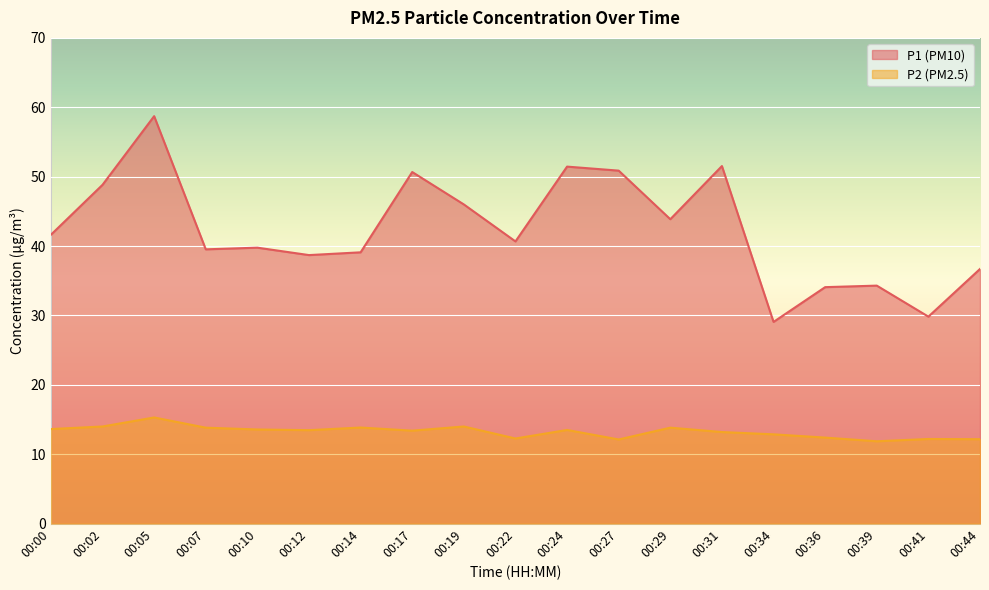

How many lines are shown in the chart?

2